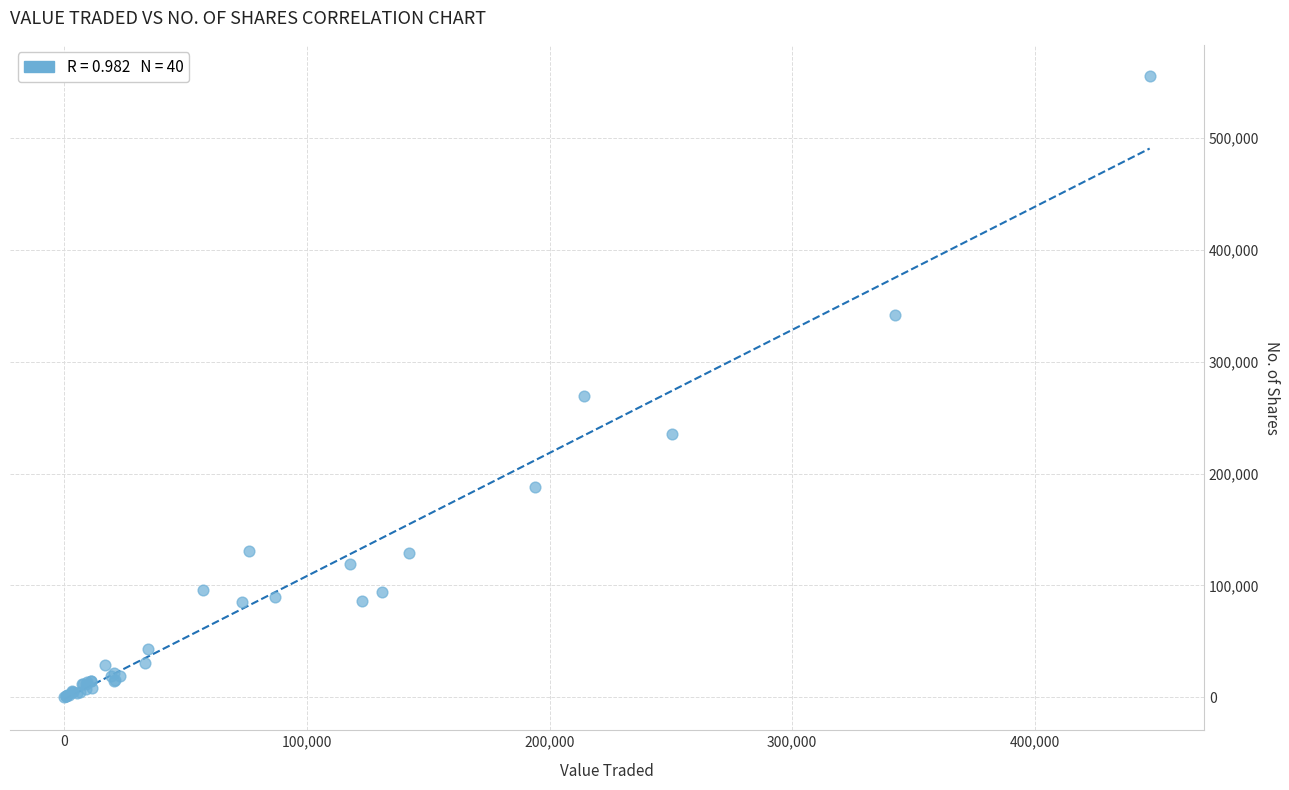

What Y value in the scatter plot is closest to 277757?

269032